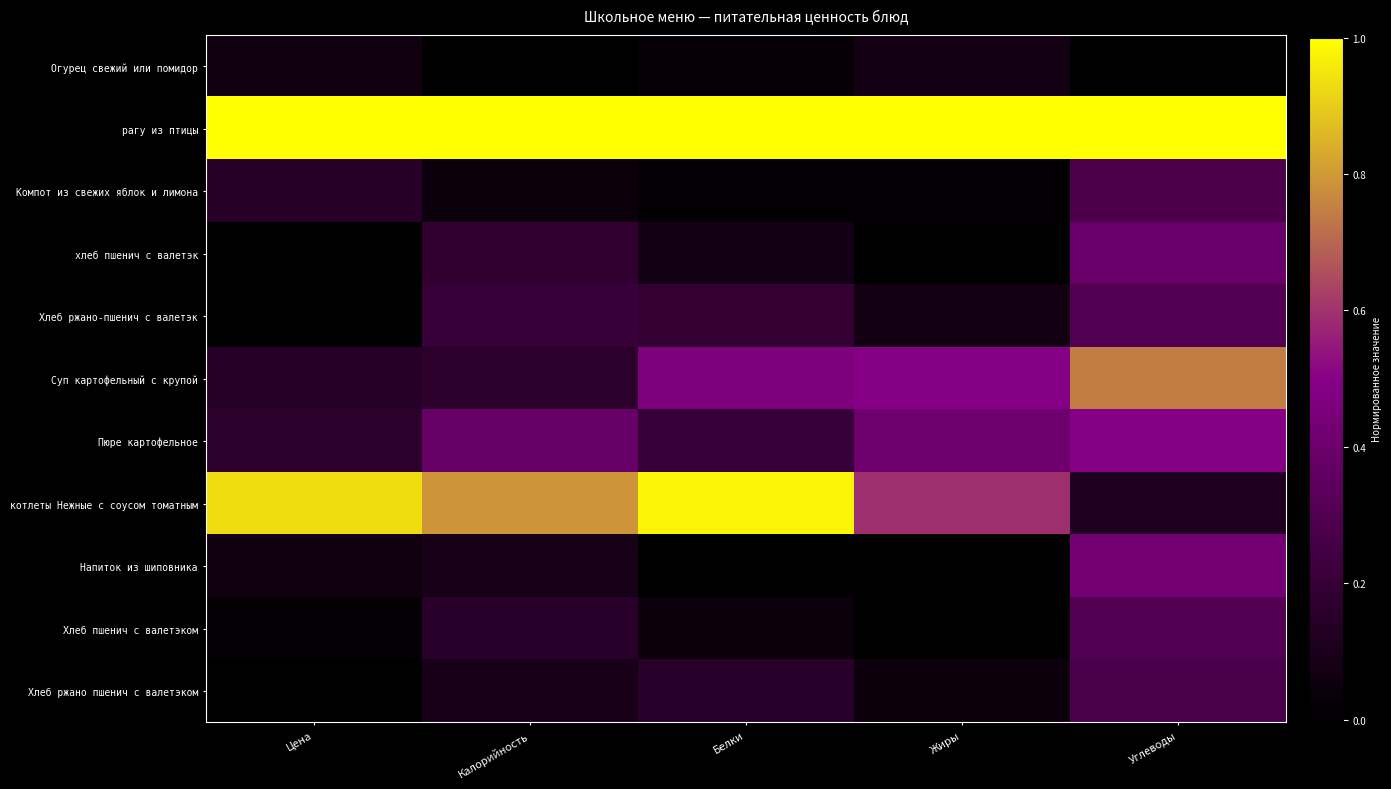

Count the number of categories in the chart.

5